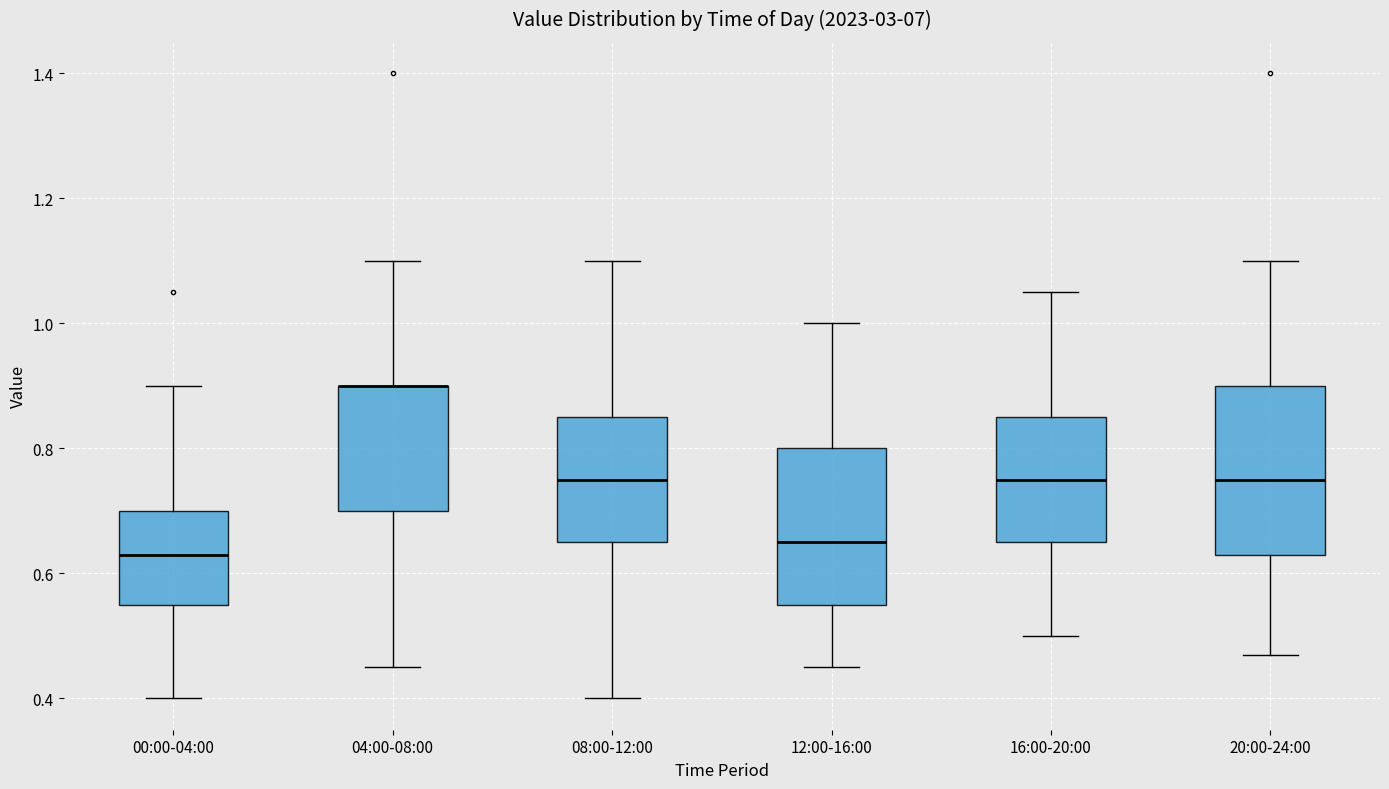

Where does the median line of the box for 08:00-12:00 sit on the y-axis? The values are not printed on the chart, so give them approximately, as read against the axis.

0.76